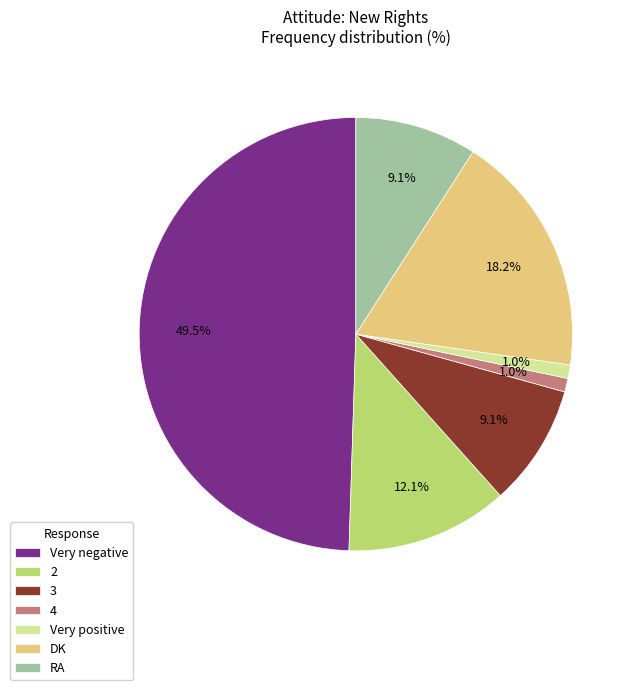

Does 2 account for over 50% of the chart?

No